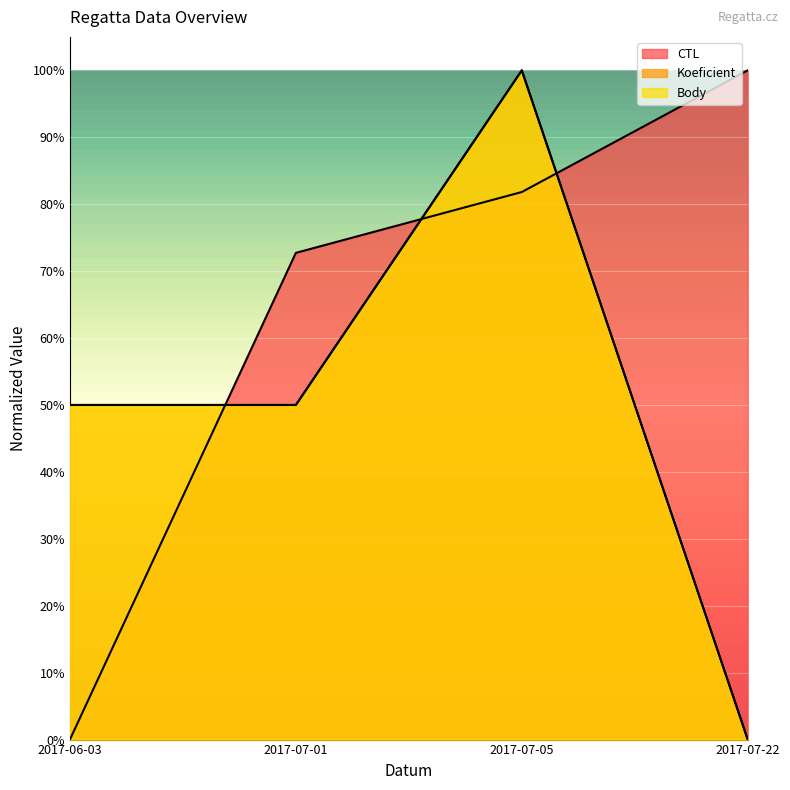

Which series has the widest spread of values?

CTL